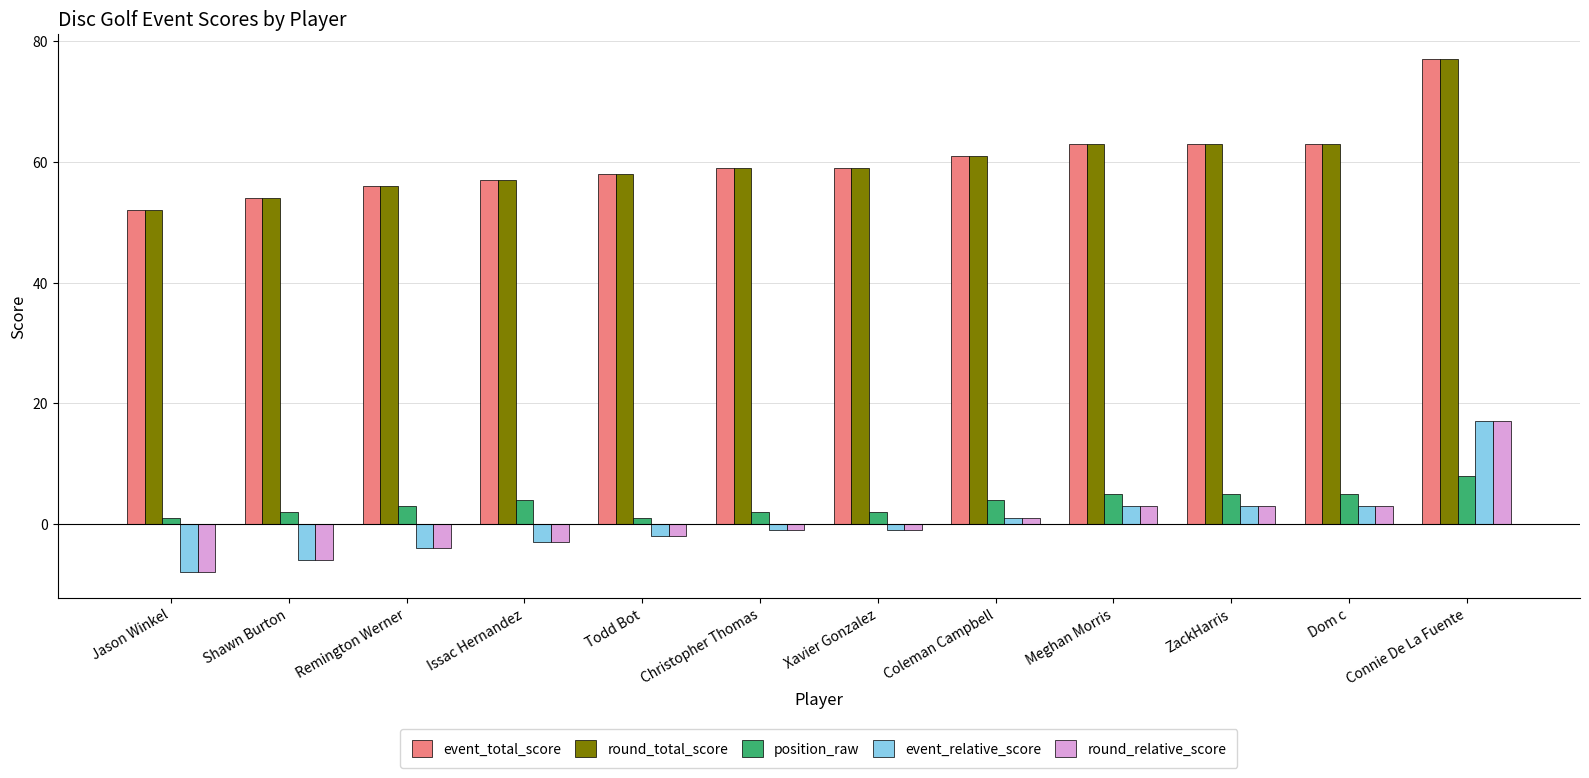

What is the spread (max minus min) of values at Shawn Burton?

60